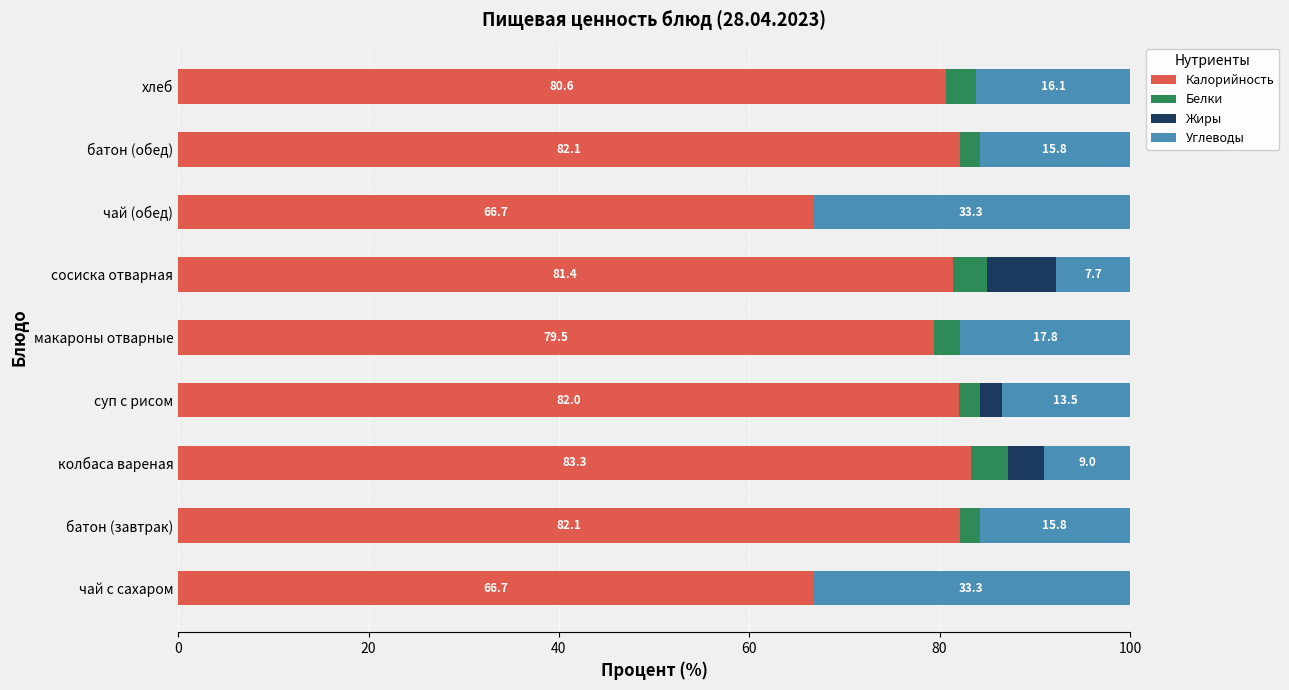

What is the total value across all series at сосиска отварная?

100.0